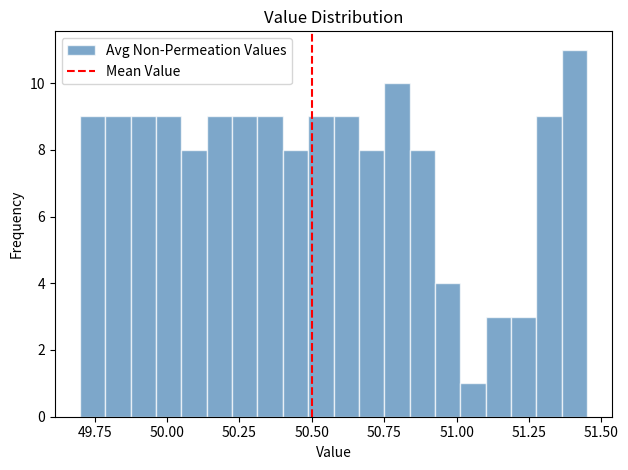

Around what value on the x-axis is the tallest bar? Give the approximate position of its centre, as read against the axis.

51.40